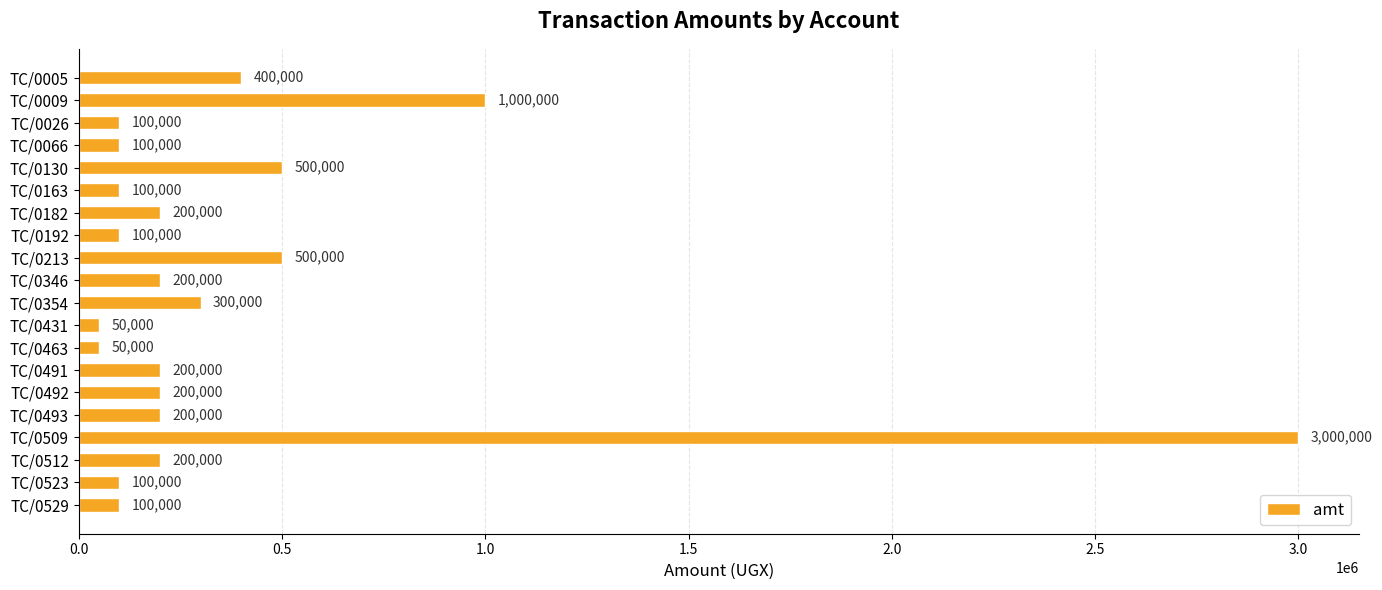

What is the value of the 4th bar from the top?

100000